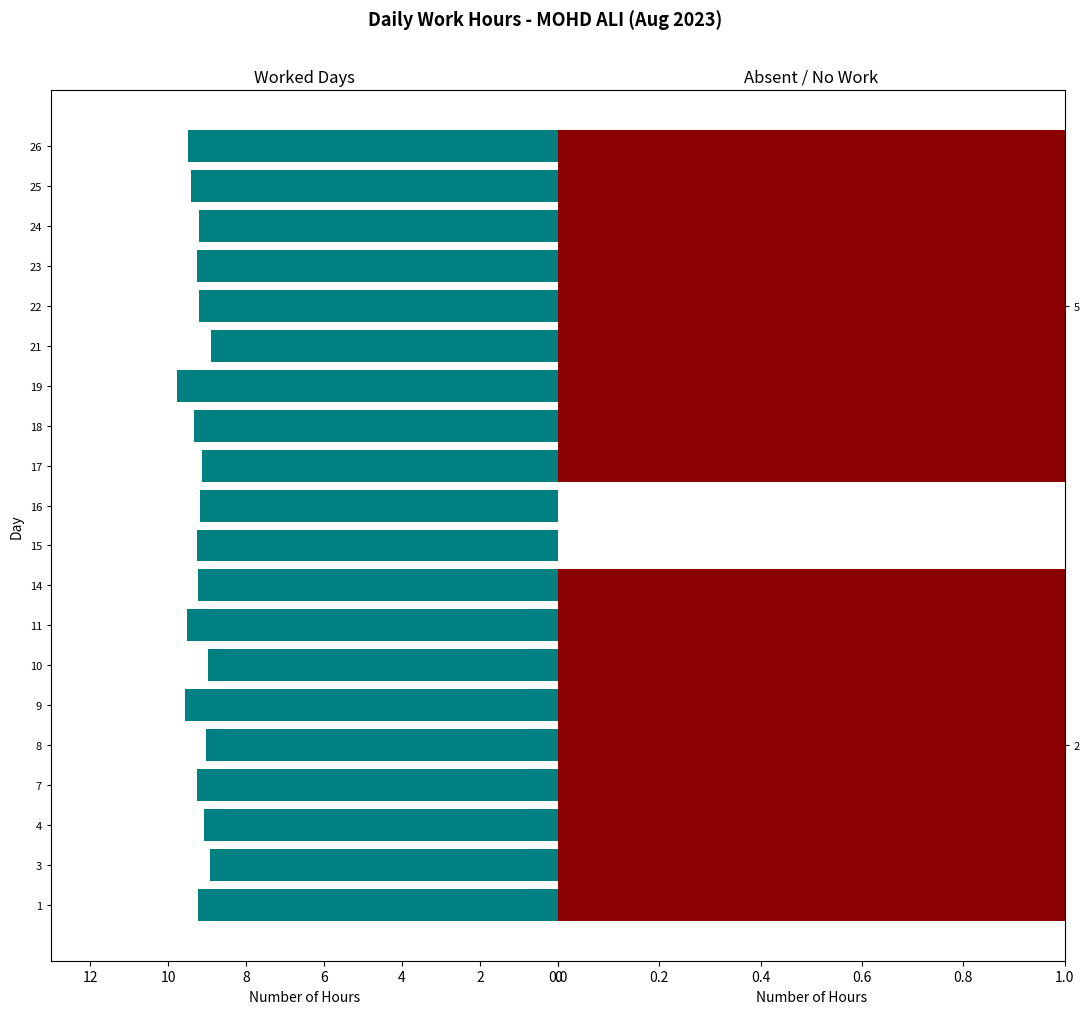

Is it true that the value at 10 is 9.0?

True